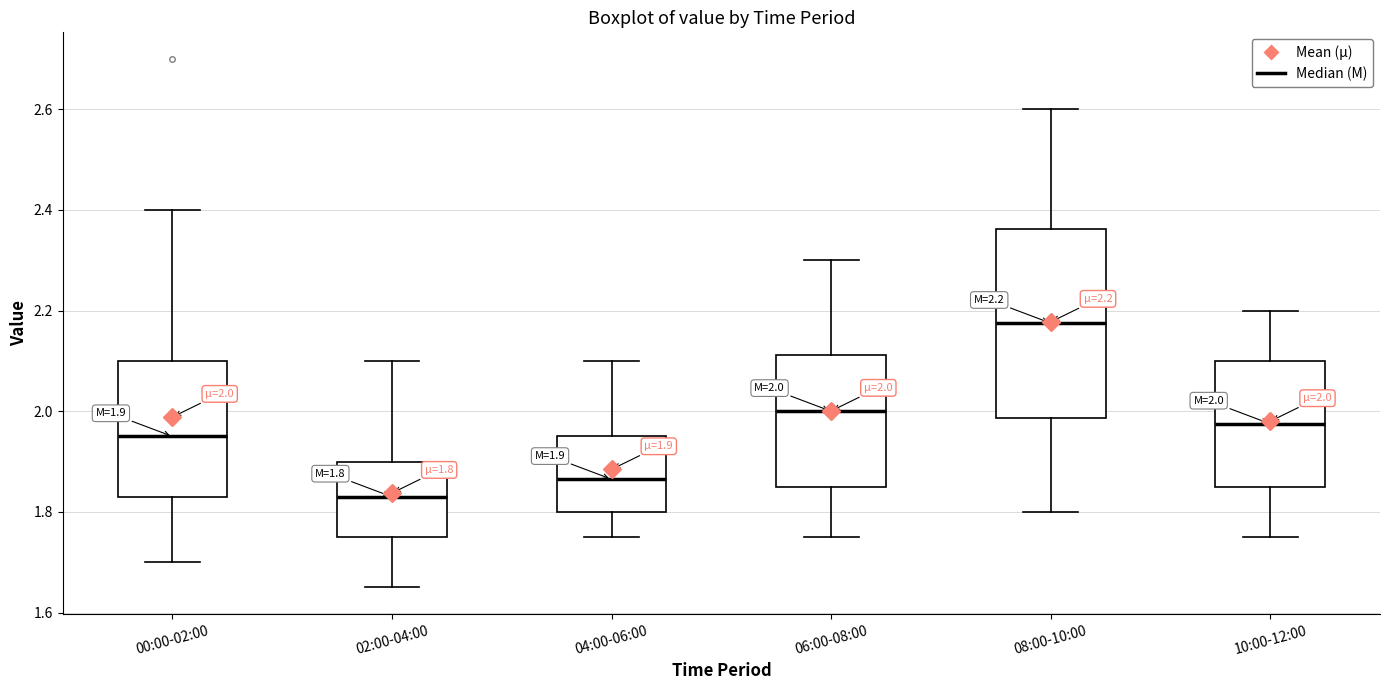

Which box's median line is the highest?

08:00-10:00